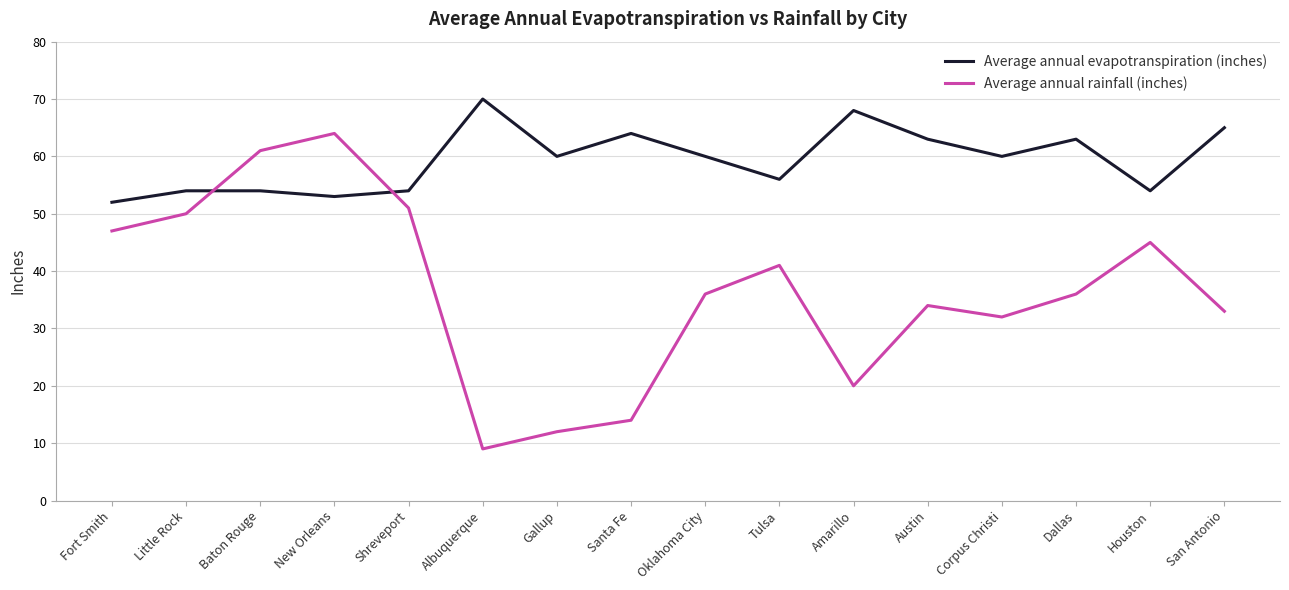

What is the approximate value of Average annual rainfall (inches) at Little Rock, to the nearest 5?

50